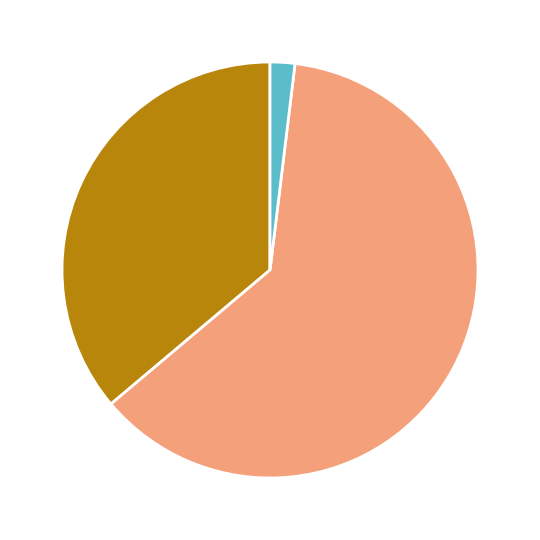

Does any single category account for the majority?

Yes